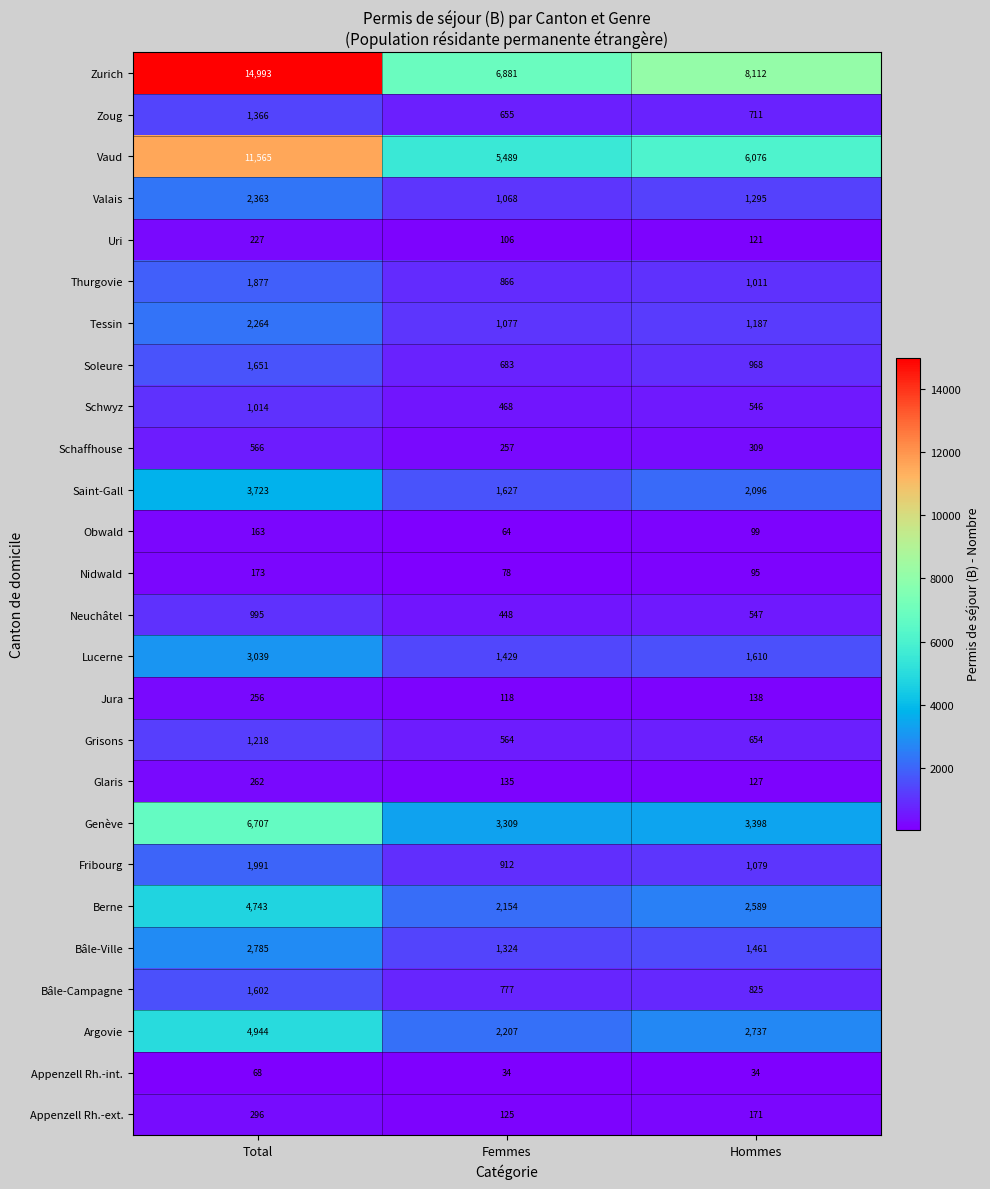

What is the difference between the highest and lowest values at Femmes?

6847